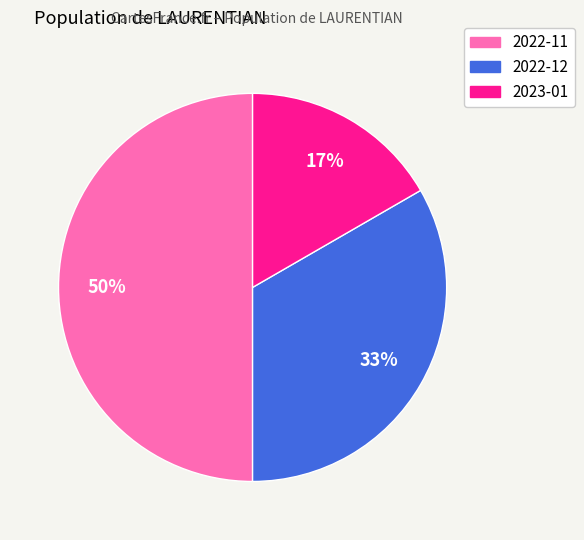

Approximately how many times larger is the value at 2023-01 compared to 2022-12?

0.5